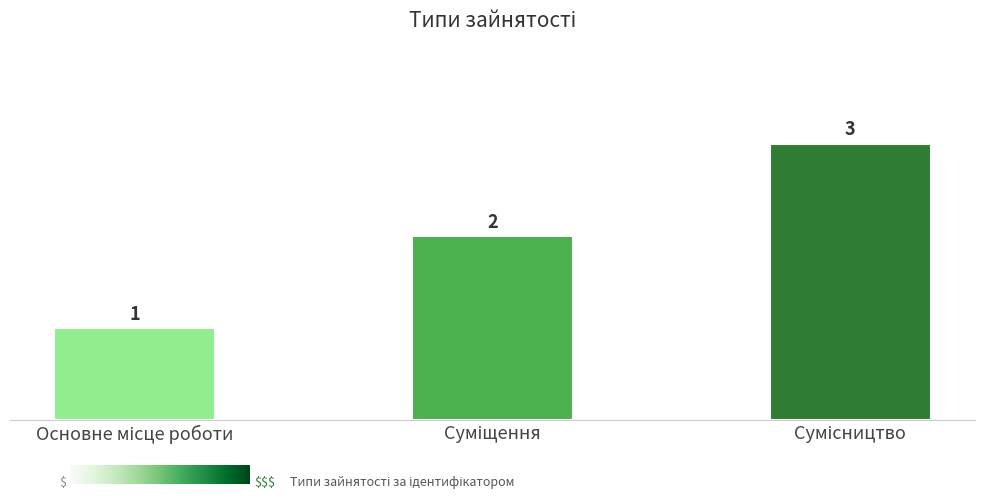

How many bars are there in total?

3